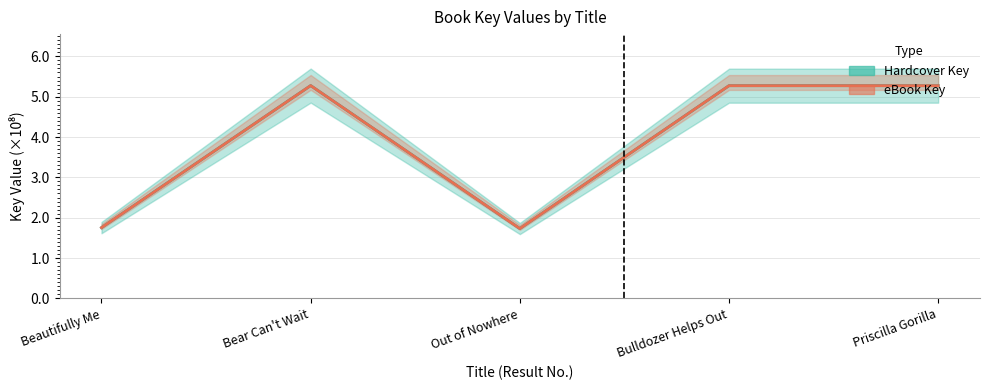

At which category does eBook Key reach its first local peak?

Bear Can't Wait